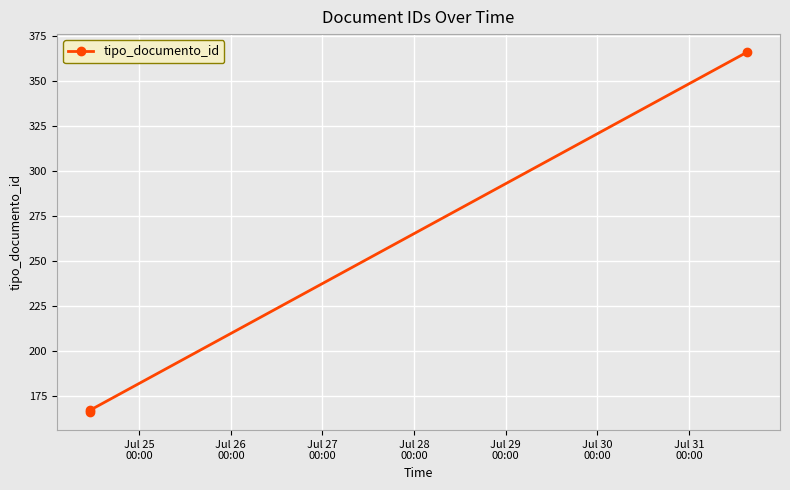

How many values are below 167?

1